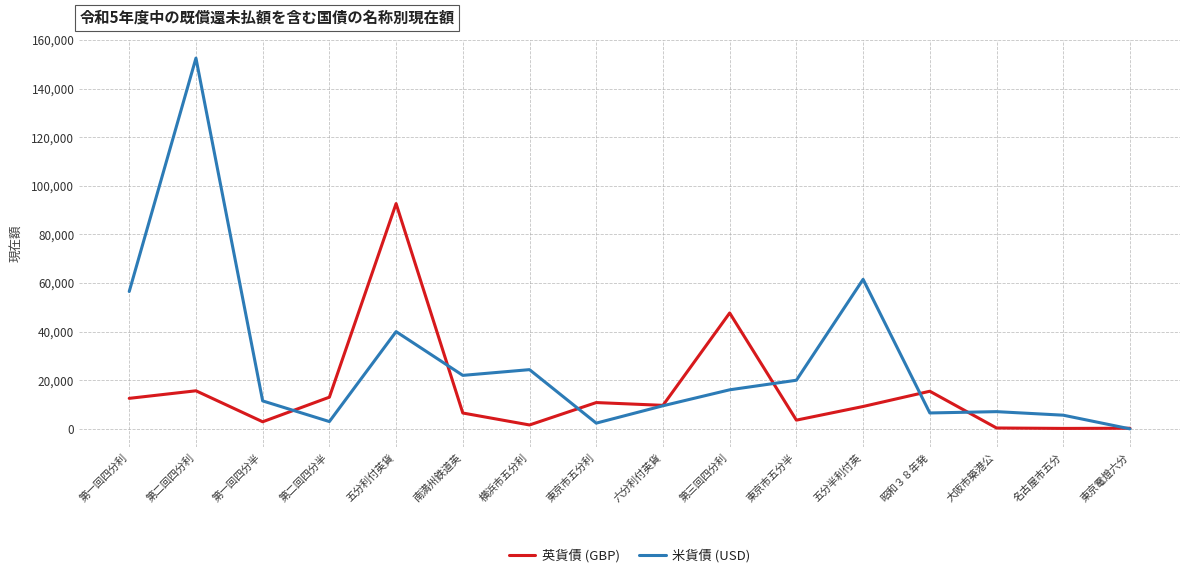

Which series changed the most between 五分利付英貨 and 名古屋市五分?

英貨債 (GBP)